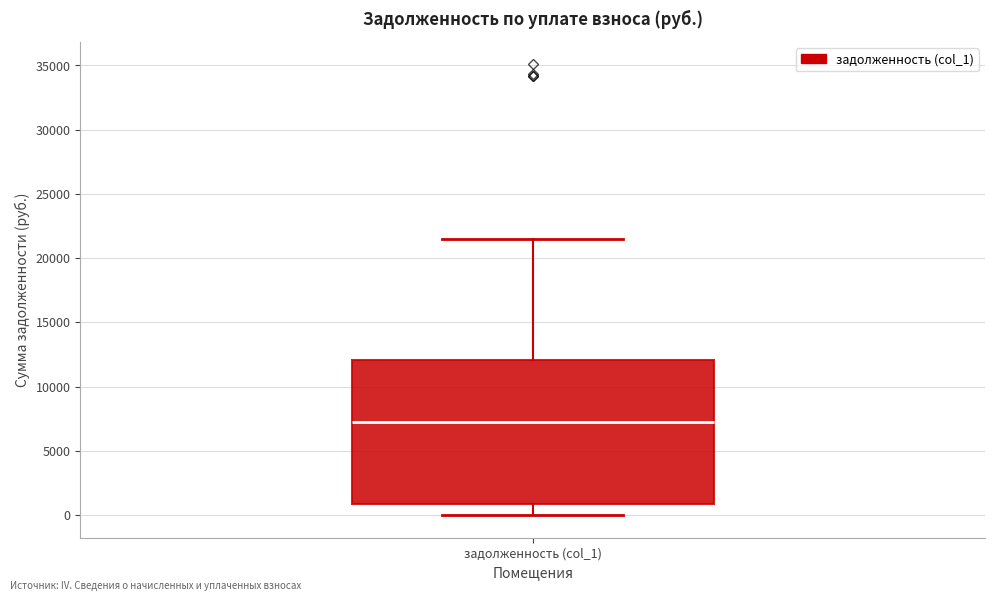

Read this box plot against the y-axis: the position of the median line, the range covered by the box, and the ends of both whiskers. The values are not printed on the chart, so give them approximately, as read against the axis.

median 7000, box 1000 to 12000, whiskers 0 to 21500